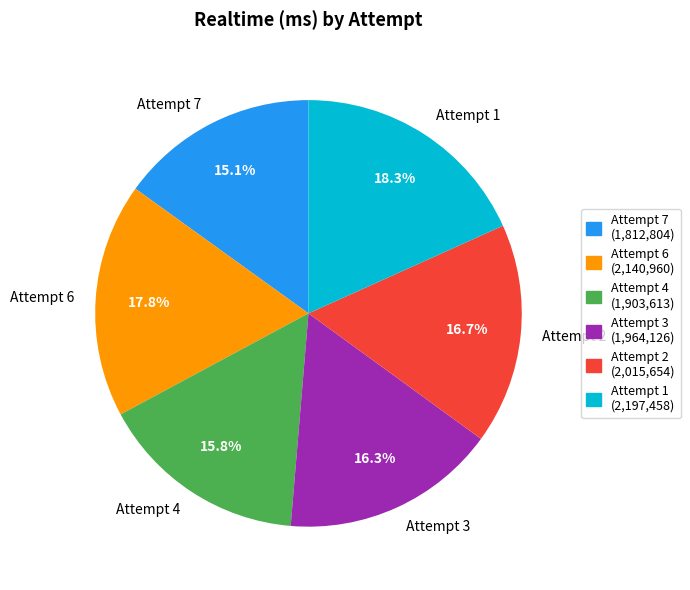

Which category has the smallest portion of the pie?

Attempt 7